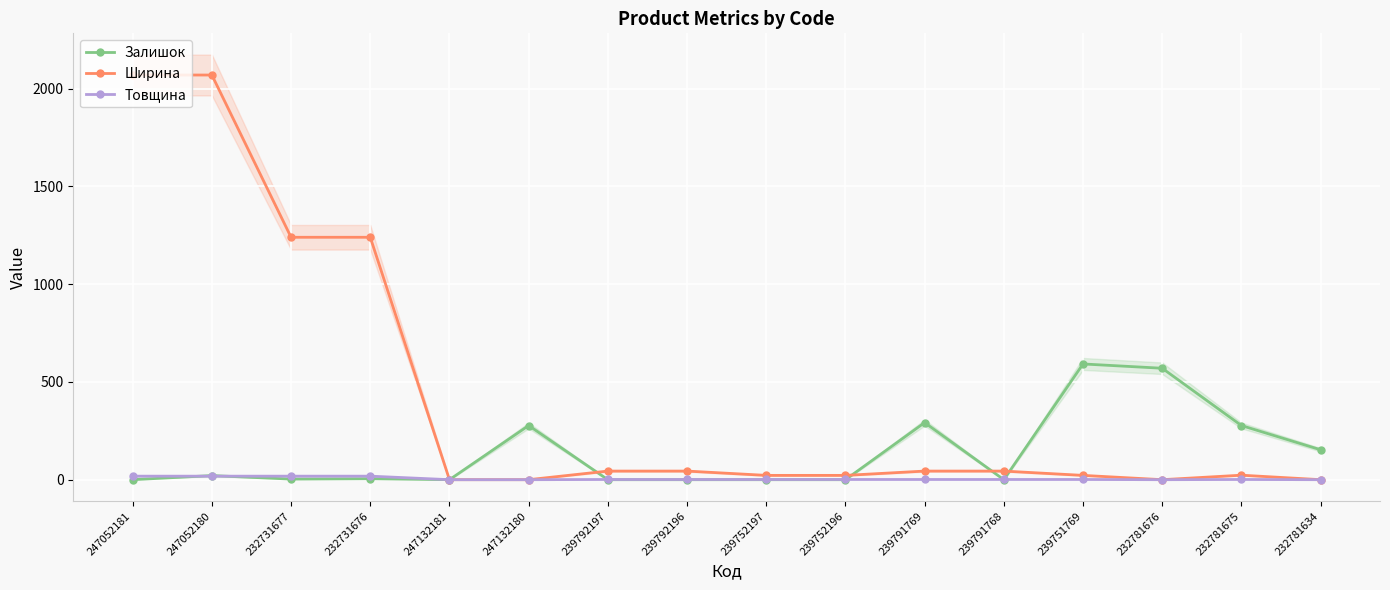

True or false: Залишок has more than 0 interior local peaks.

True